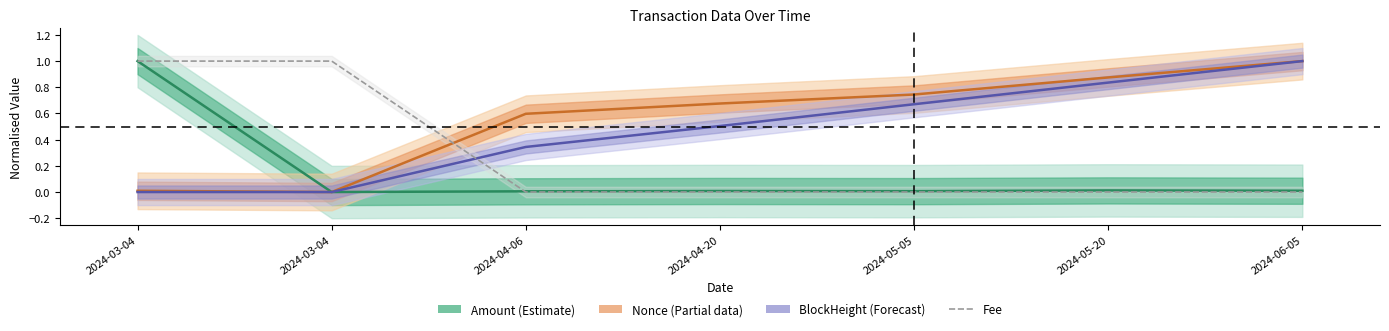

After their last crossing, which series has the higher values: Nonce or BlockHeight?

Nonce